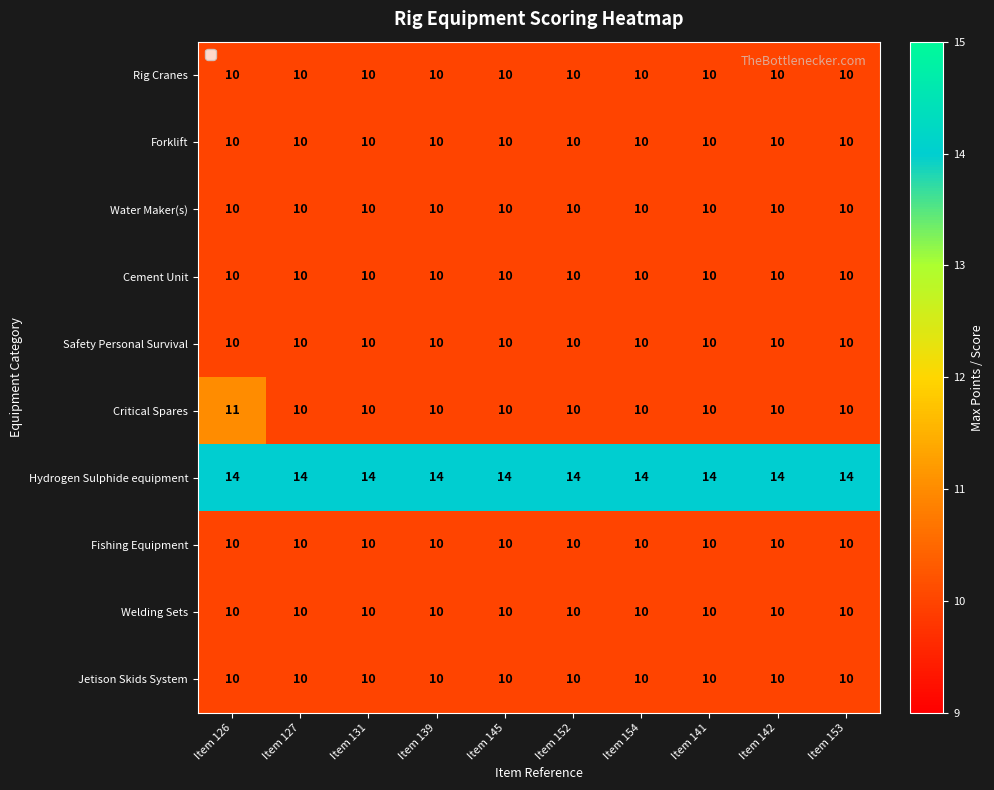

What is the highest value of the Forklift series?

10